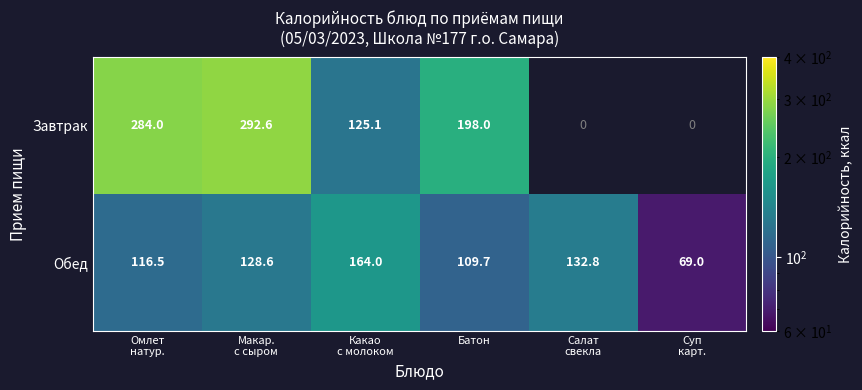

What is the maximum value for Обед?

164.0